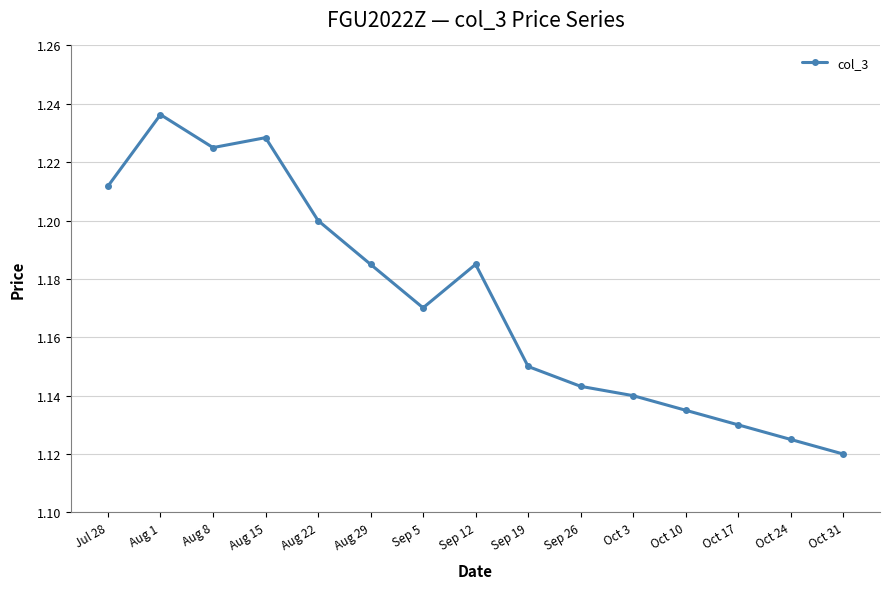

Approximately how many times larger is the value at Sep 26 compared to Aug 8?

0.9